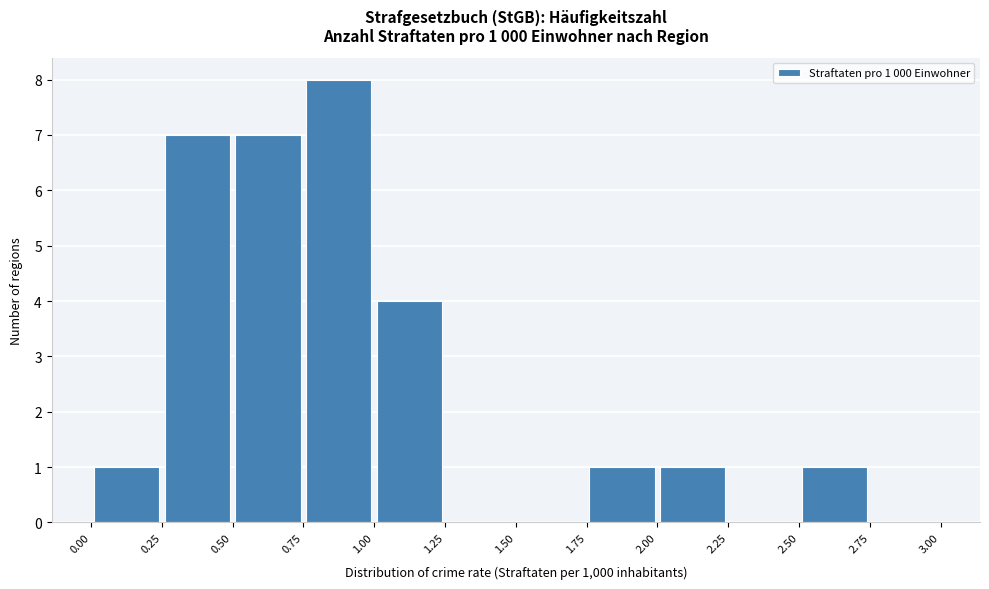

Which range on the x-axis has the tallest bar?

0.75 to 1.00